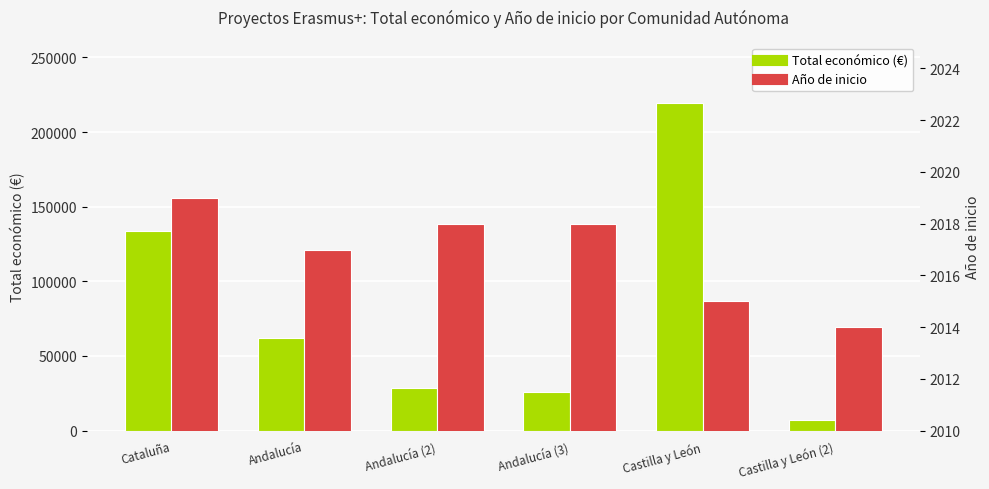

Between Cataluña and Andalucía (2), which is larger?

Cataluña